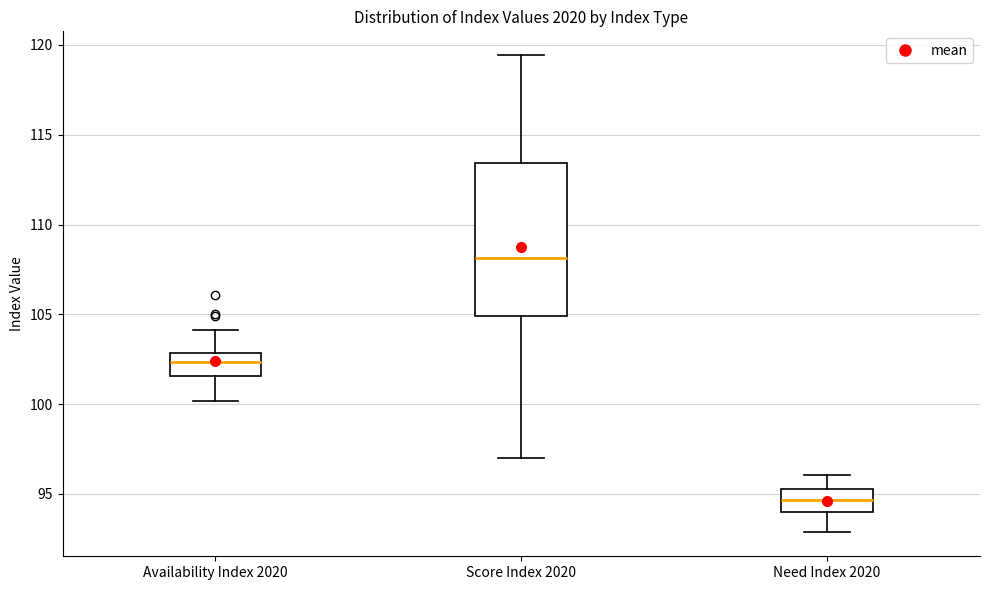

Which box is the tallest, from its lower edge to its upper edge?

Score Index 2020